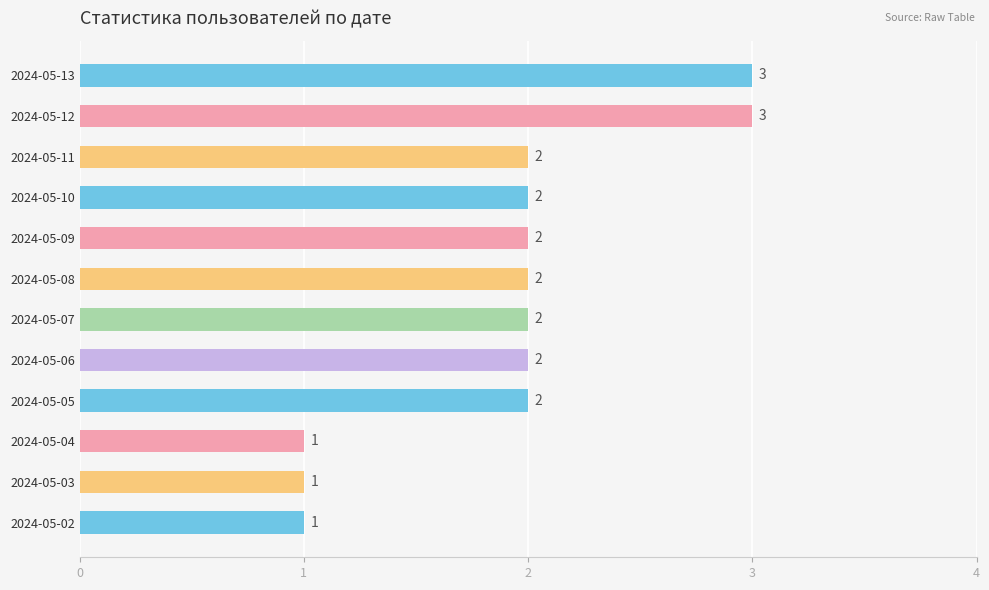

Count the values in the range 2 to 3.

9